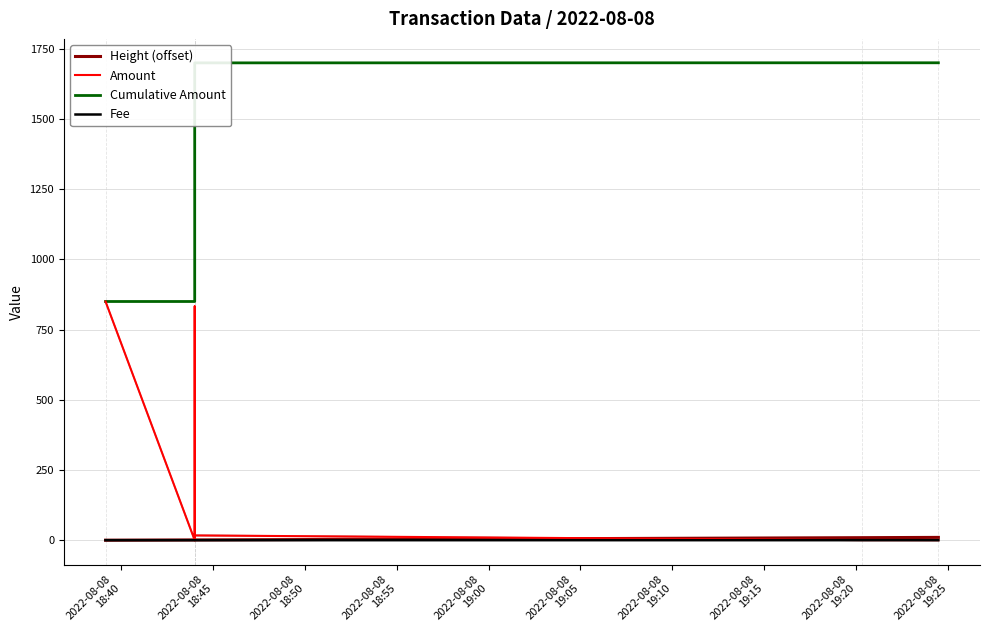

Between 2022-08-08
18:45 and 2022-08-08
18:40, which is larger?

2022-08-08
18:45